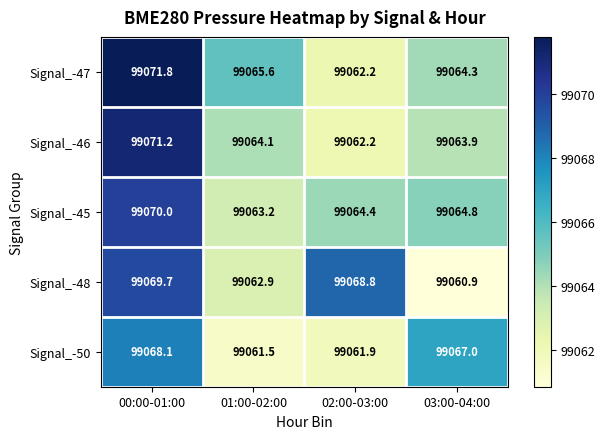

At which category is the sum across all series the highest?

00:00-01:00